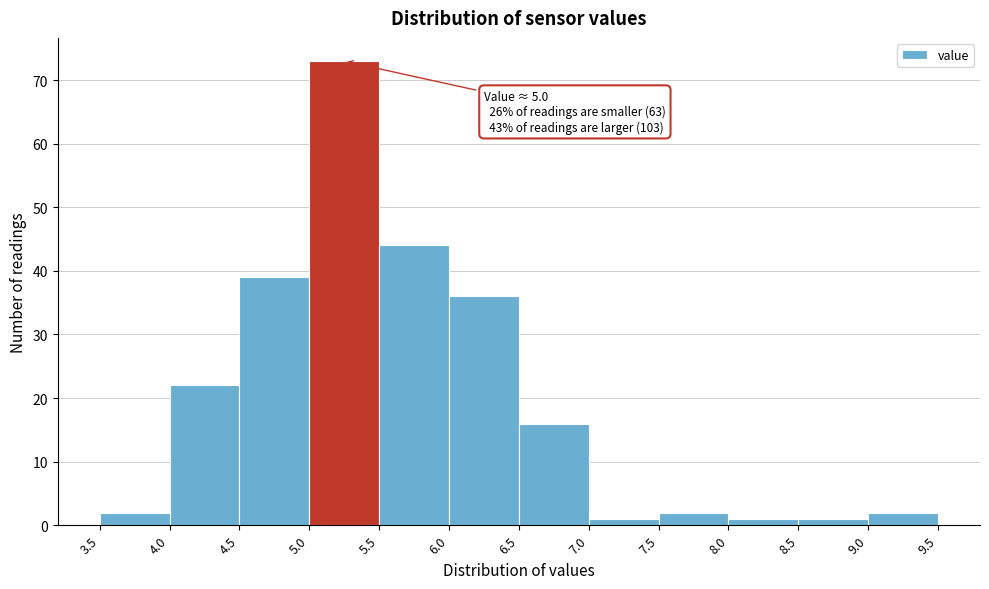

Which range on the x-axis has the tallest bar?

5.0 to 5.5